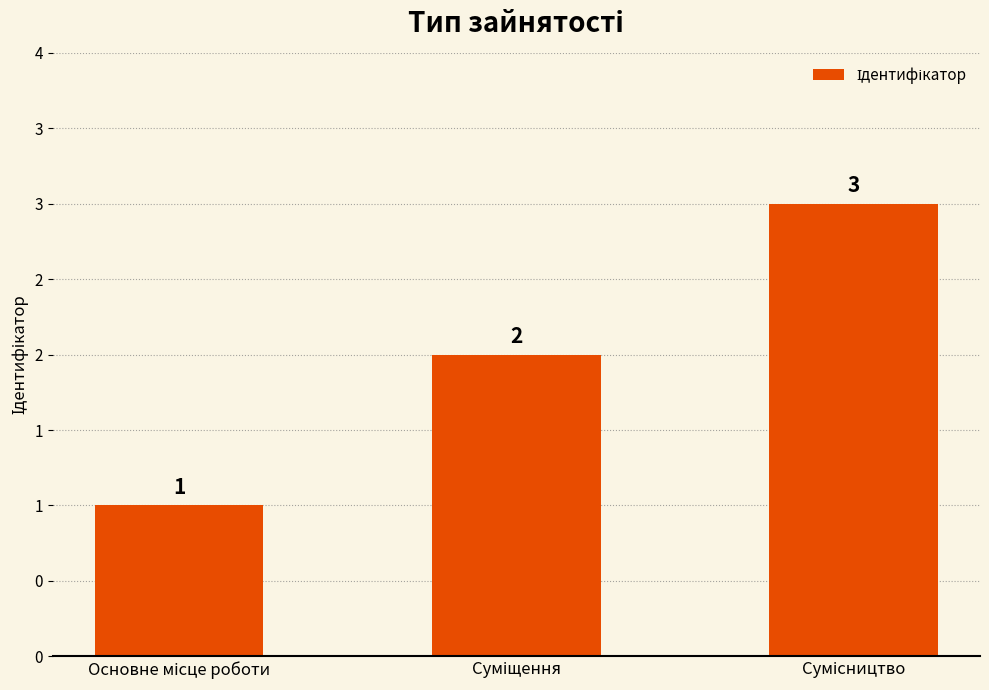

What is the ratio of the value at Сумісництво to the value at Суміщення?

1.5